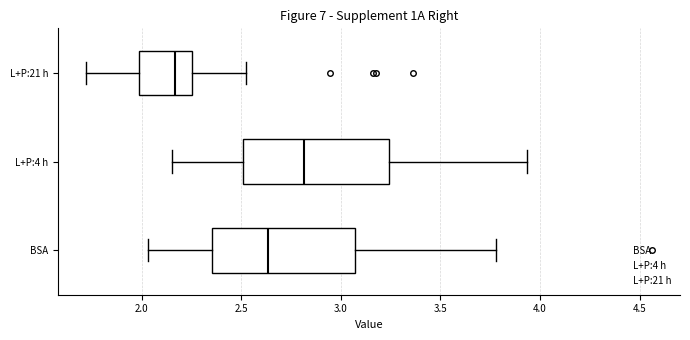

Reading bottom to top, read every box against the x-axis: the position of its median line, the range the box covers, and the ends of its whiskers. The values are not printed on the chart, so give them approximately, as read against the axis.

BSA: median 2.65, box 2.35 to 3.05, whiskers 2.05 to 3.80
L+P:4 h: median 2.80, box 2.50 to 3.25, whiskers 2.15 to 3.95
L+P:21 h: median 2.15, box 2.00 to 2.25, whiskers 1.70 to 2.50